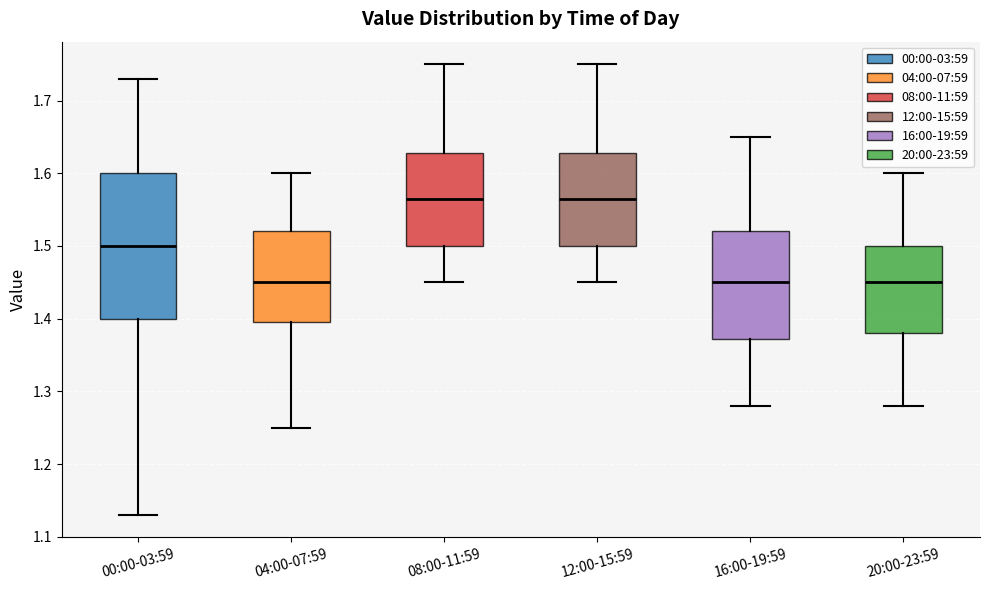

Reading left to right, transcribe this box plot: for each box, give where its median line is, the range the box spans, and where its two whiskers end, as read against the y-axis. The values are not printed on the chart, so give them approximately, as read against the axis.

00:00-03:59: median 1.50, box 1.40 to 1.60, whiskers 1.13 to 1.73
04:00-07:59: median 1.45, box 1.40 to 1.52, whiskers 1.25 to 1.60
08:00-11:59: median 1.57, box 1.50 to 1.63, whiskers 1.45 to 1.75
12:00-15:59: median 1.57, box 1.50 to 1.63, whiskers 1.45 to 1.75
16:00-19:59: median 1.45, box 1.37 to 1.52, whiskers 1.28 to 1.65
20:00-23:59: median 1.45, box 1.38 to 1.50, whiskers 1.28 to 1.60